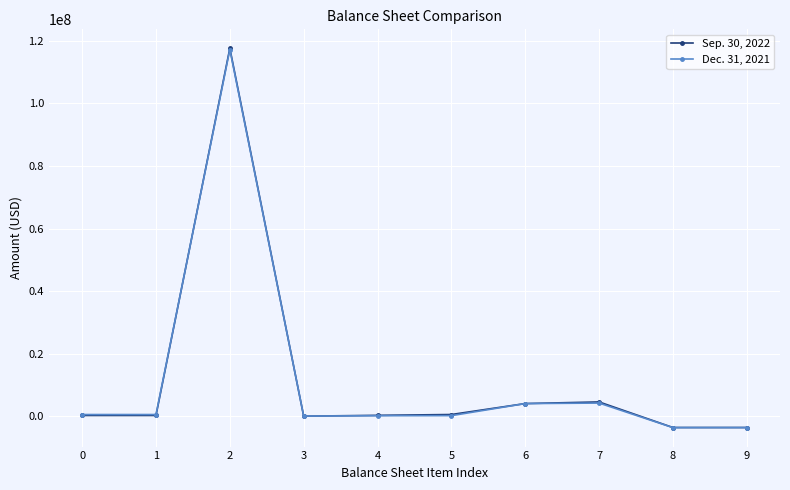

Which category has the highest value across all series?

2